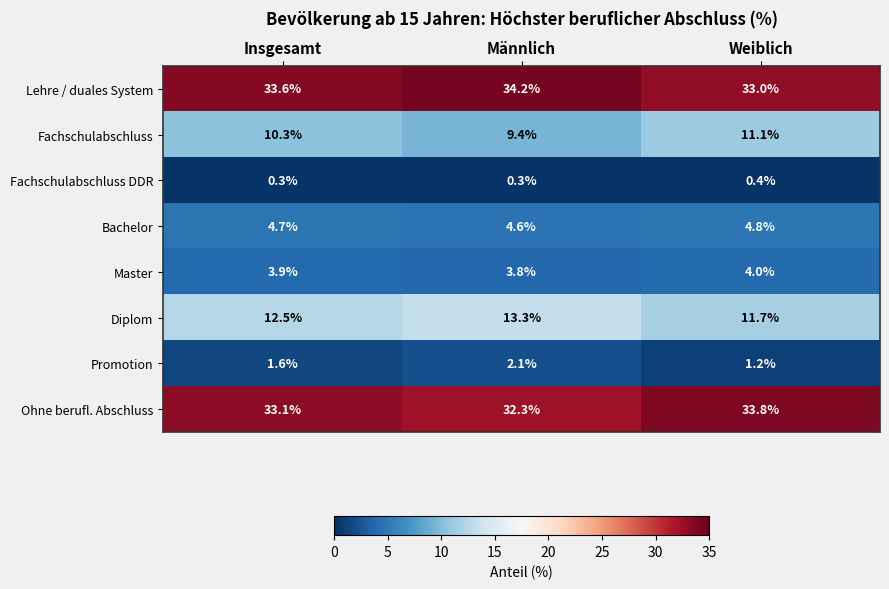

Rank the categories by Ohne berufl. Abschluss value from lowest to highest.

Männlich, Insgesamt, Weiblich